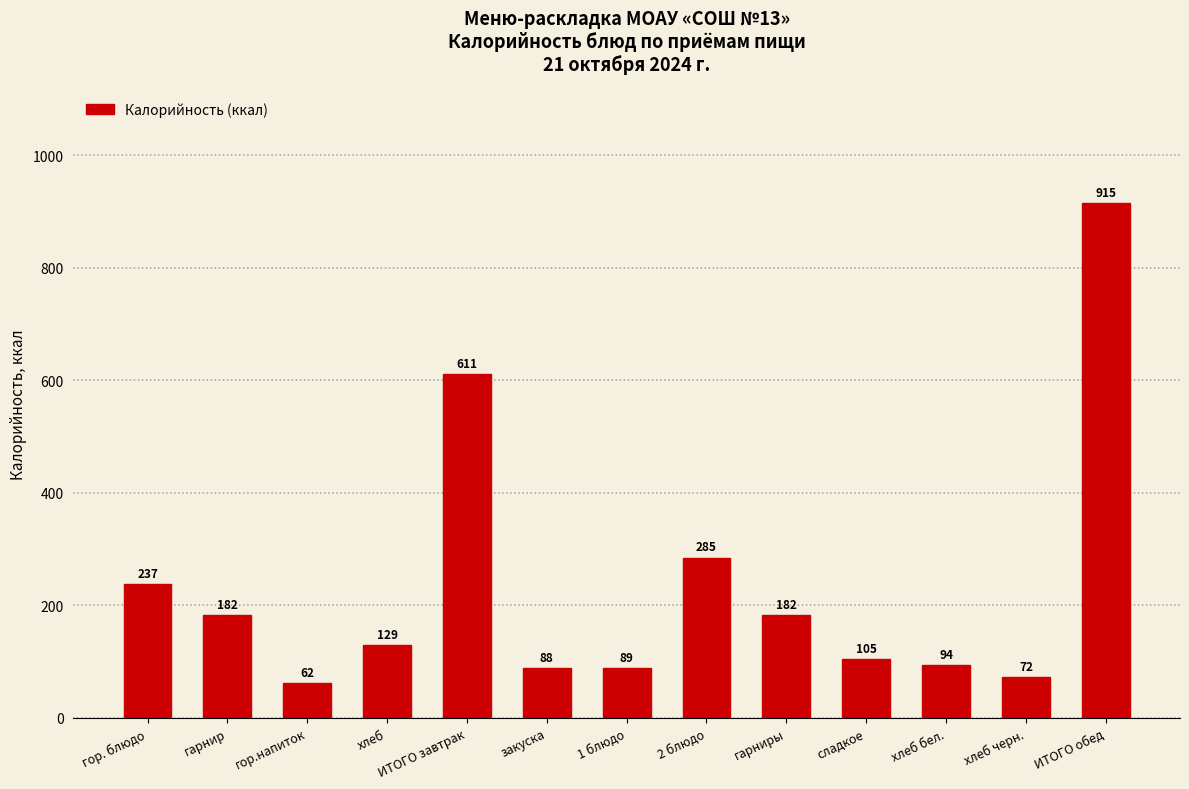

How many series are shown in this chart?

1